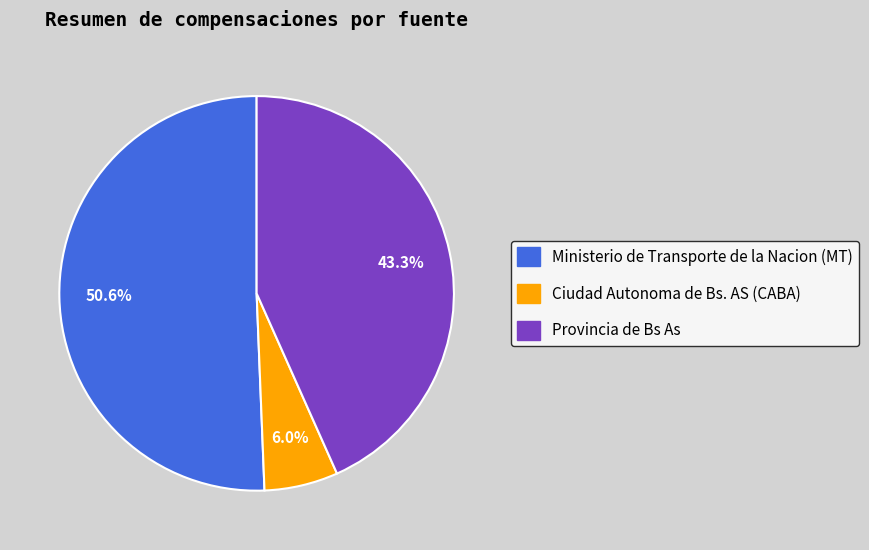

The Ministerio de Transporte de la Nacion (MT) slice represents 51% of the pie. True or false?

True